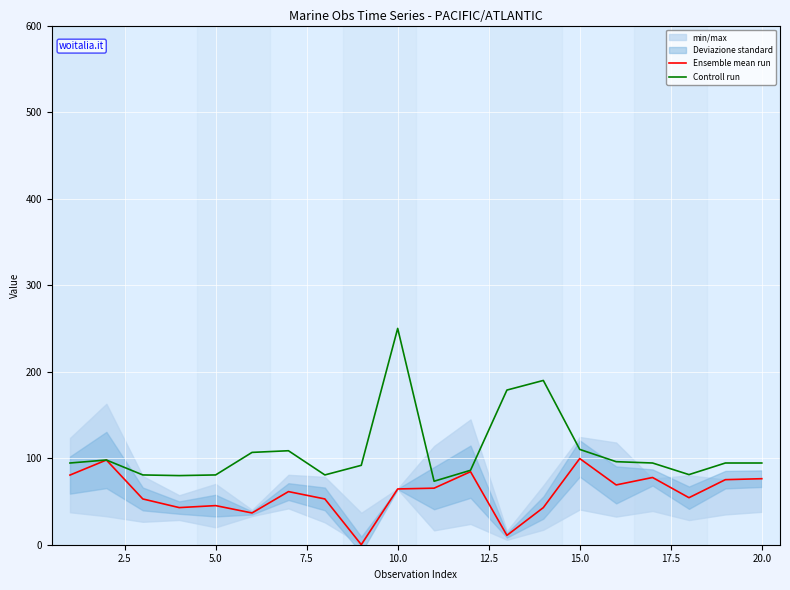

Does the chart display data point markers on the line(s)?

No